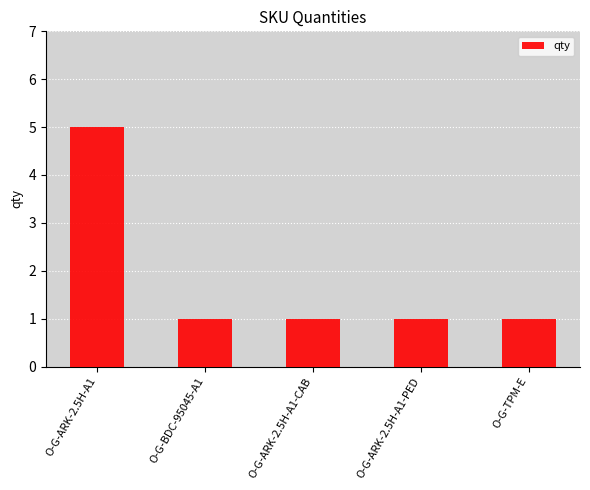

How many bars are there in total?

5